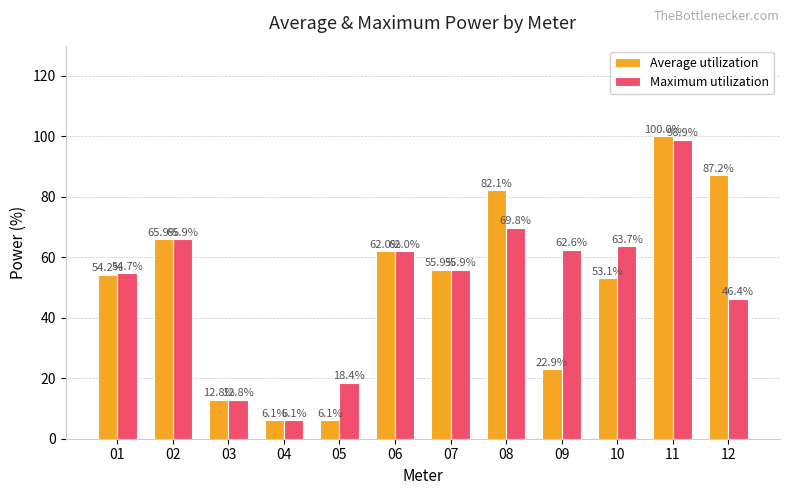

What are all the series names shown in the legend?

Average utilization, Maximum utilization